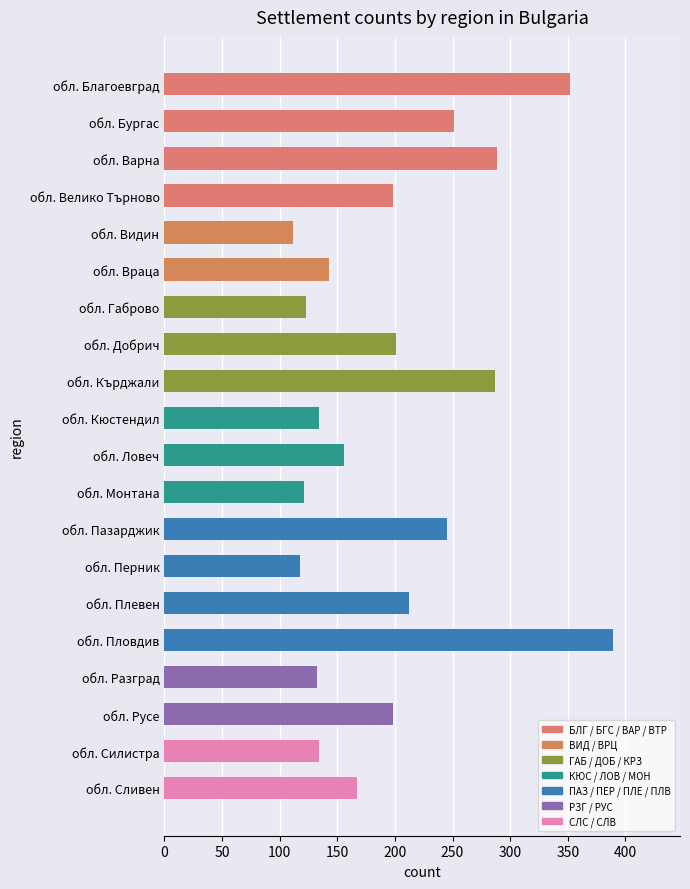

What is the value of the 12th bar from the top?

121